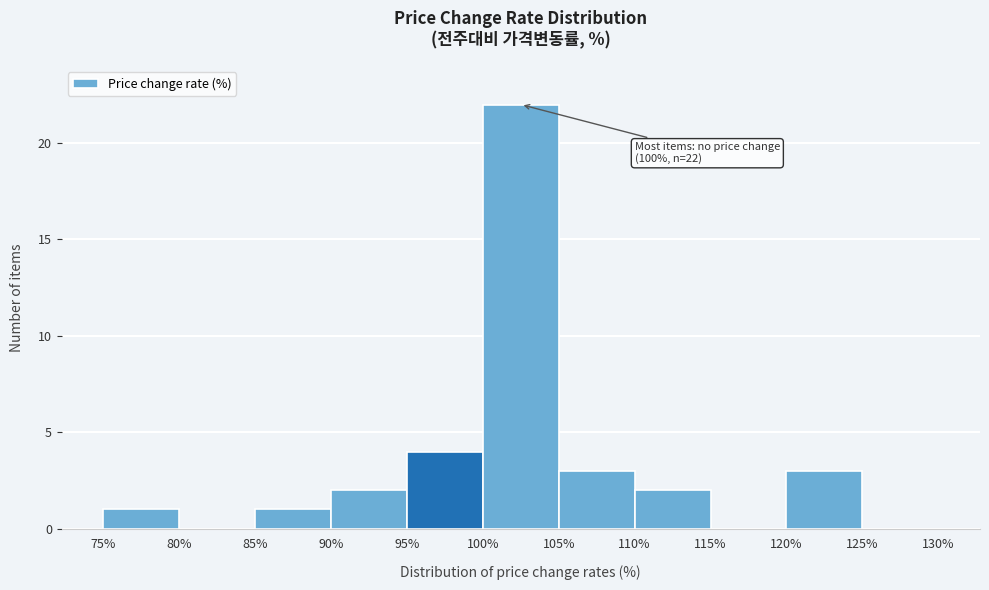

Which range on the x-axis has the tallest bar?

100% to 105%